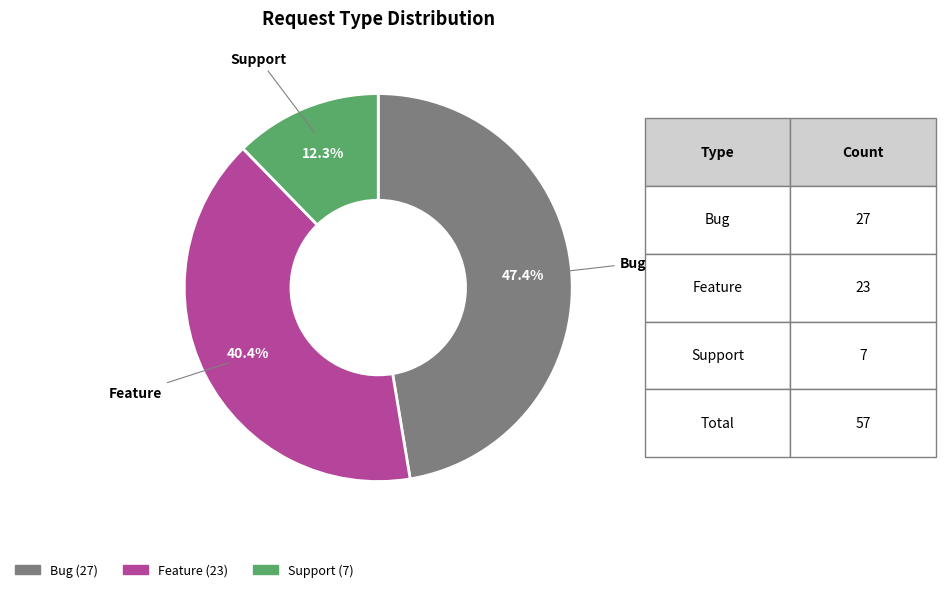

Is there any slice that represents more than half of the pie?

No